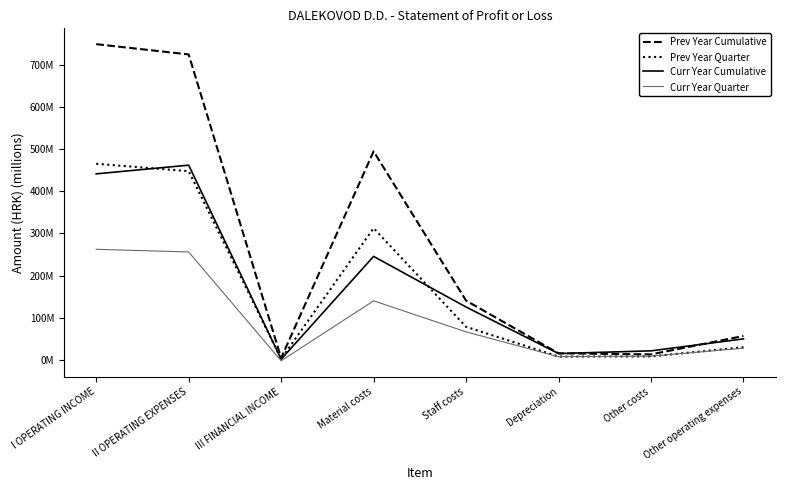

In Curr Year Cumulative, how many points are lower than both neighbors (excluding endpoints)?

2